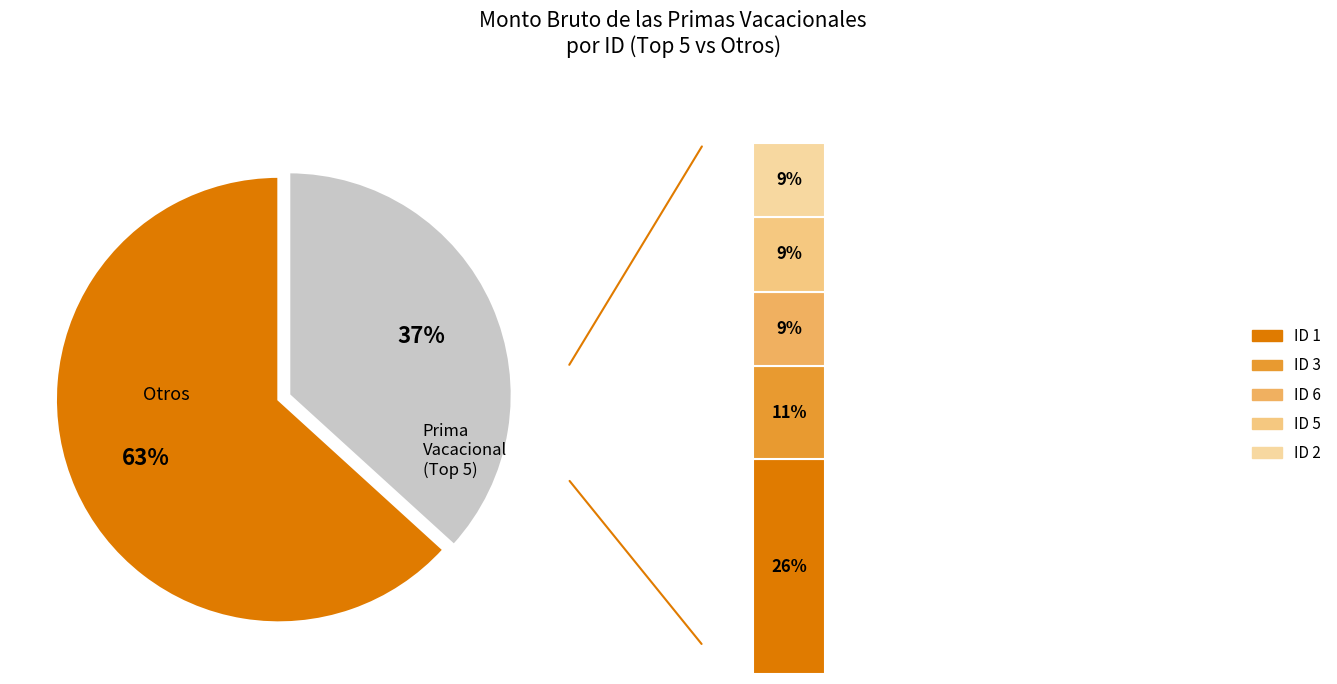

To the nearest percent, what portion does 9 represent?

7%